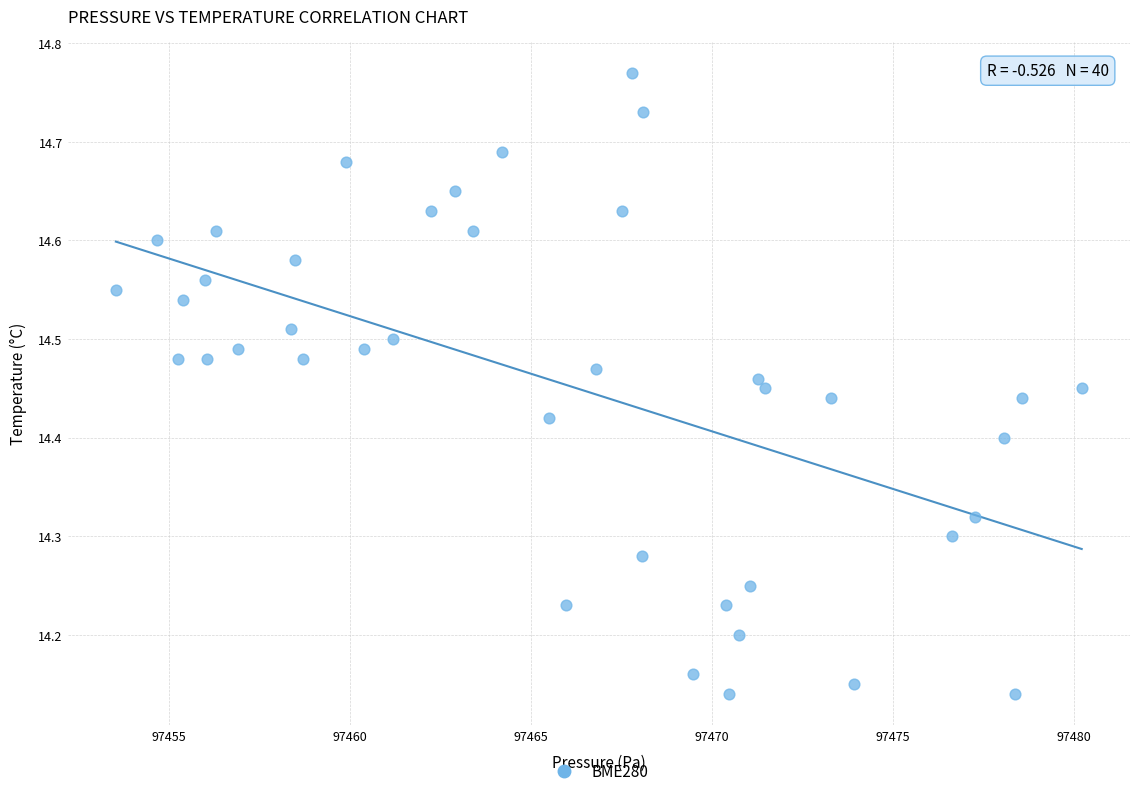

What is the range of X values (max minus min)?

26.7